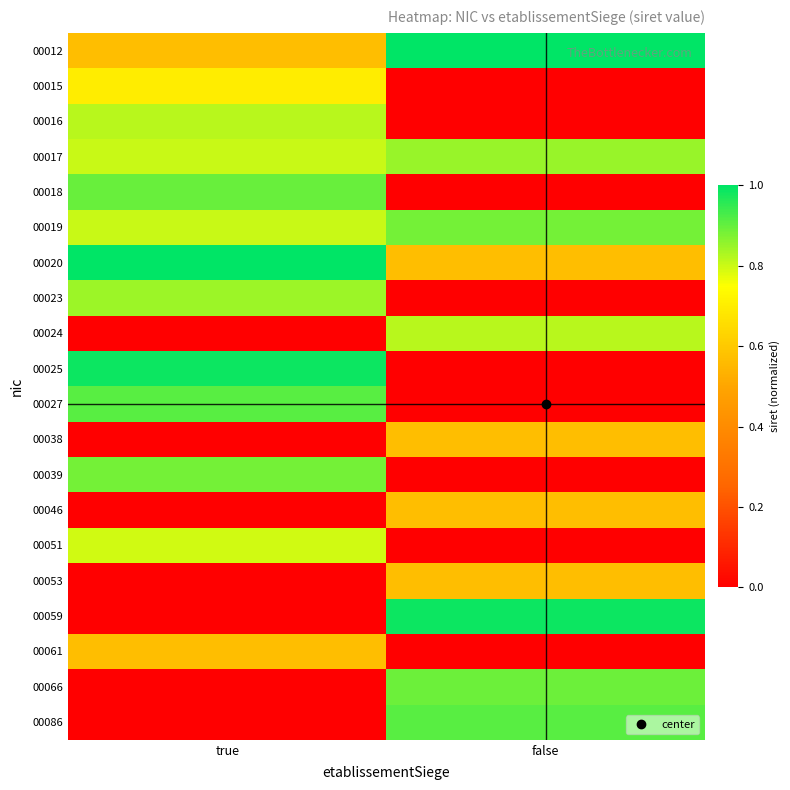

At true, list the series in order from largest to smallest.

00020, 00025, 00027, 00018, 00039, 00023, 00016, 00019, 00017, 00051, 00015, 00061, 00012, 00024, 00038, 00046, 00053, 00059, 00066, 00086